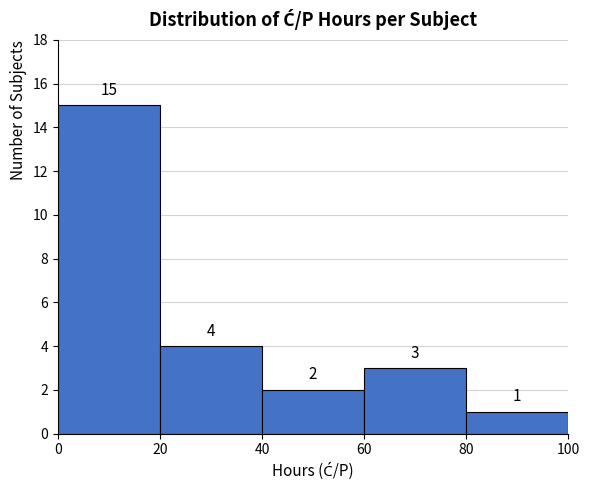

Which range on the x-axis has the tallest bar?

0 to 20